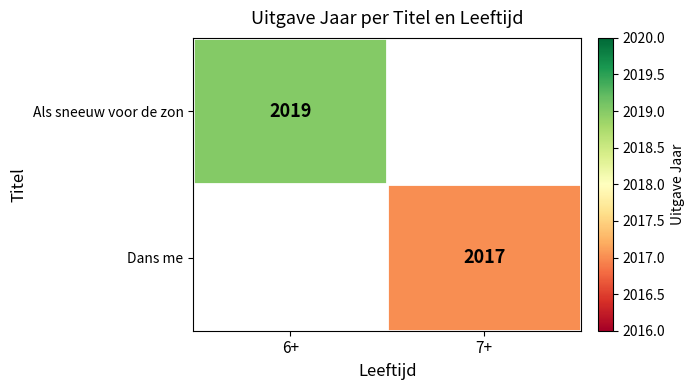

The value of Als sneeuw voor de zon at 6+ is 2019. True or false?

True